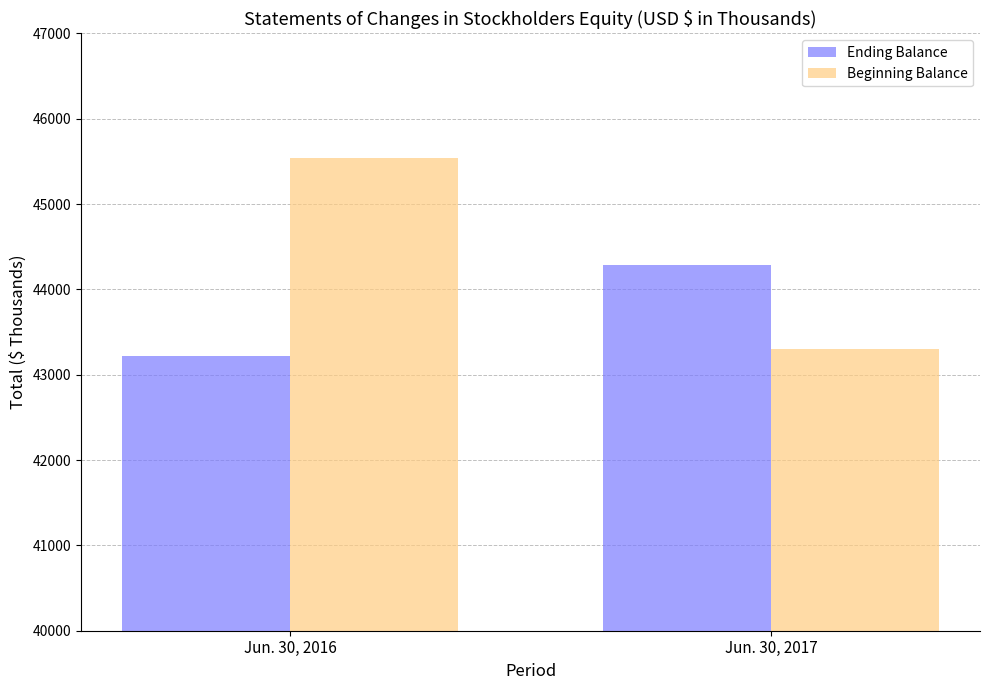

Which series changed the most between Jun. 30, 2016 and Jun. 30, 2017?

Beginning Balance